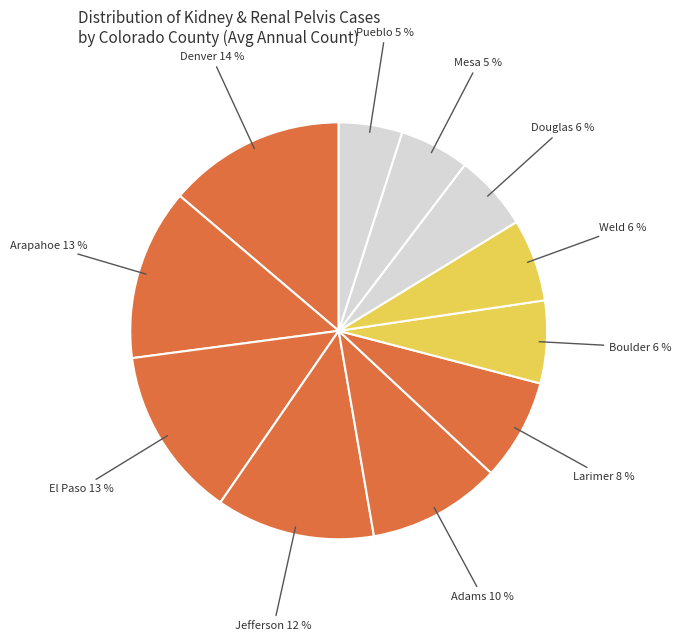

Count the number of slices in the pie.

11